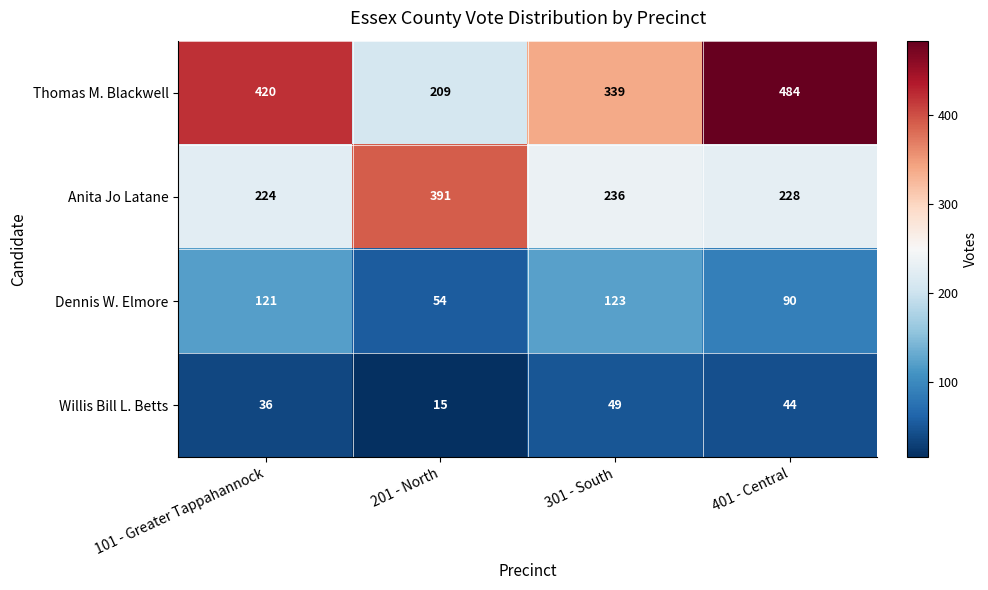

What value does the Dennis W. Elmore series have at 101 - Greater Tappahannock, to the nearest 10?

120